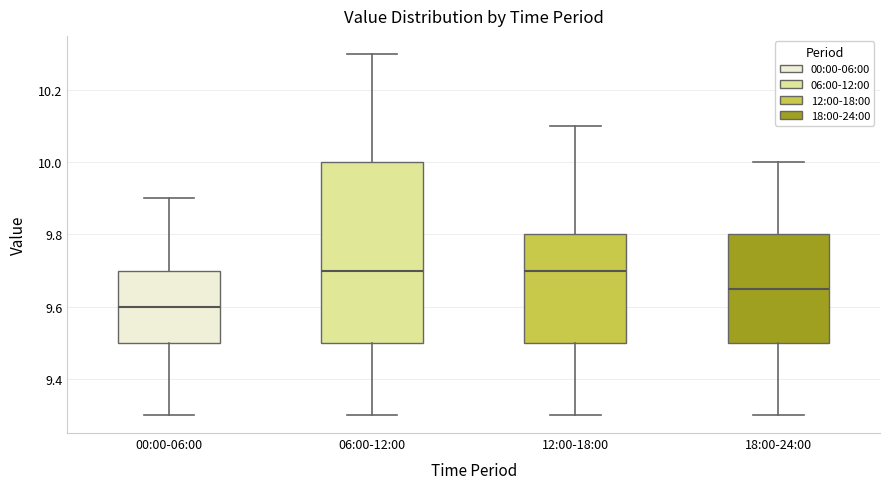

Which box is the tallest, from its lower edge to its upper edge?

06:00-12:00